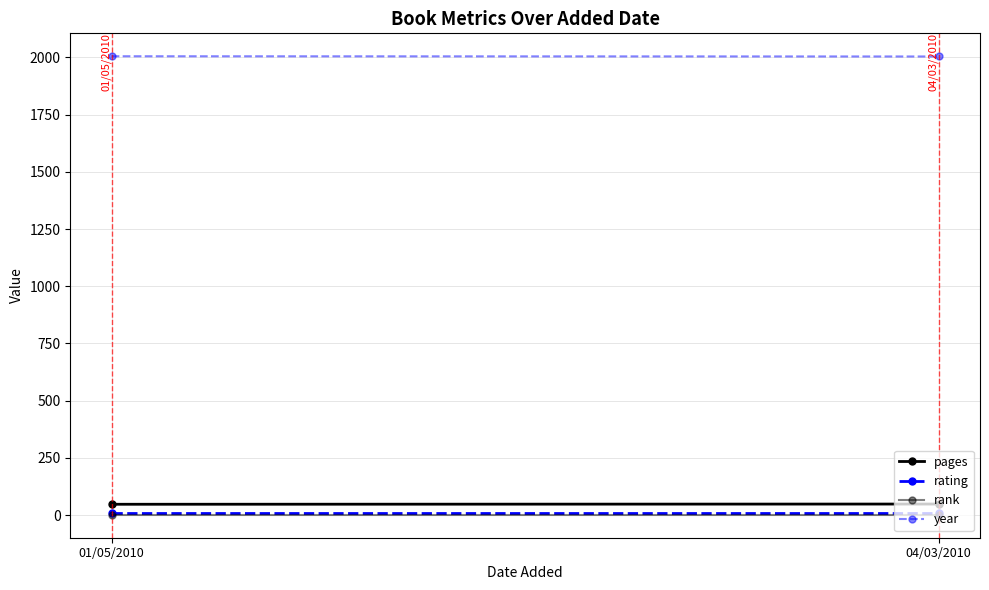

Which category has the lowest value across all series?

01/05/2010